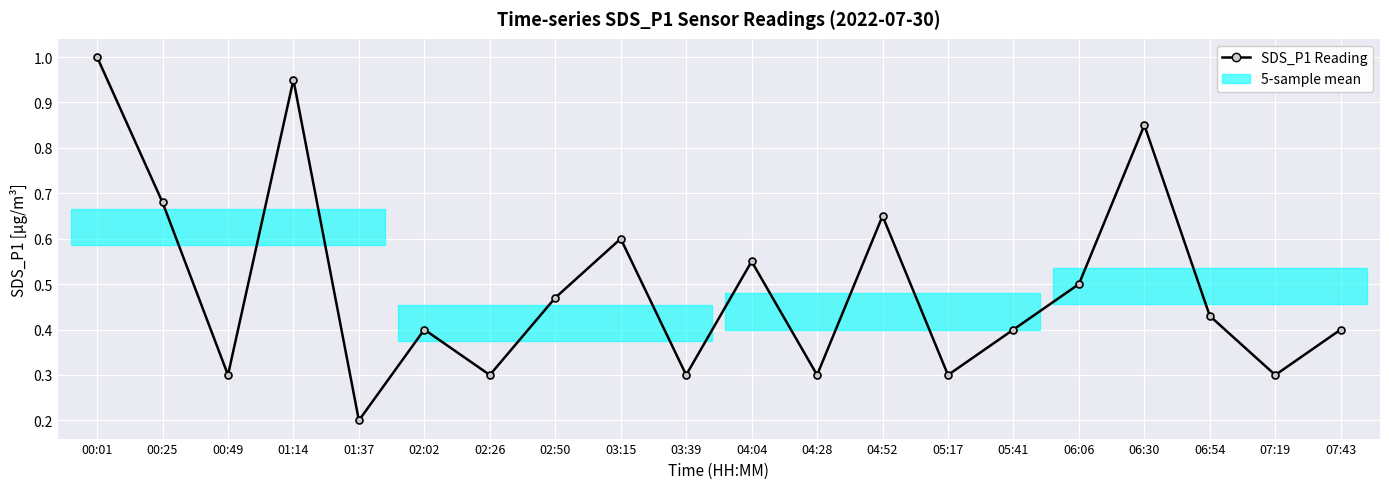

What is the label of the 20th point from the right?

00:01